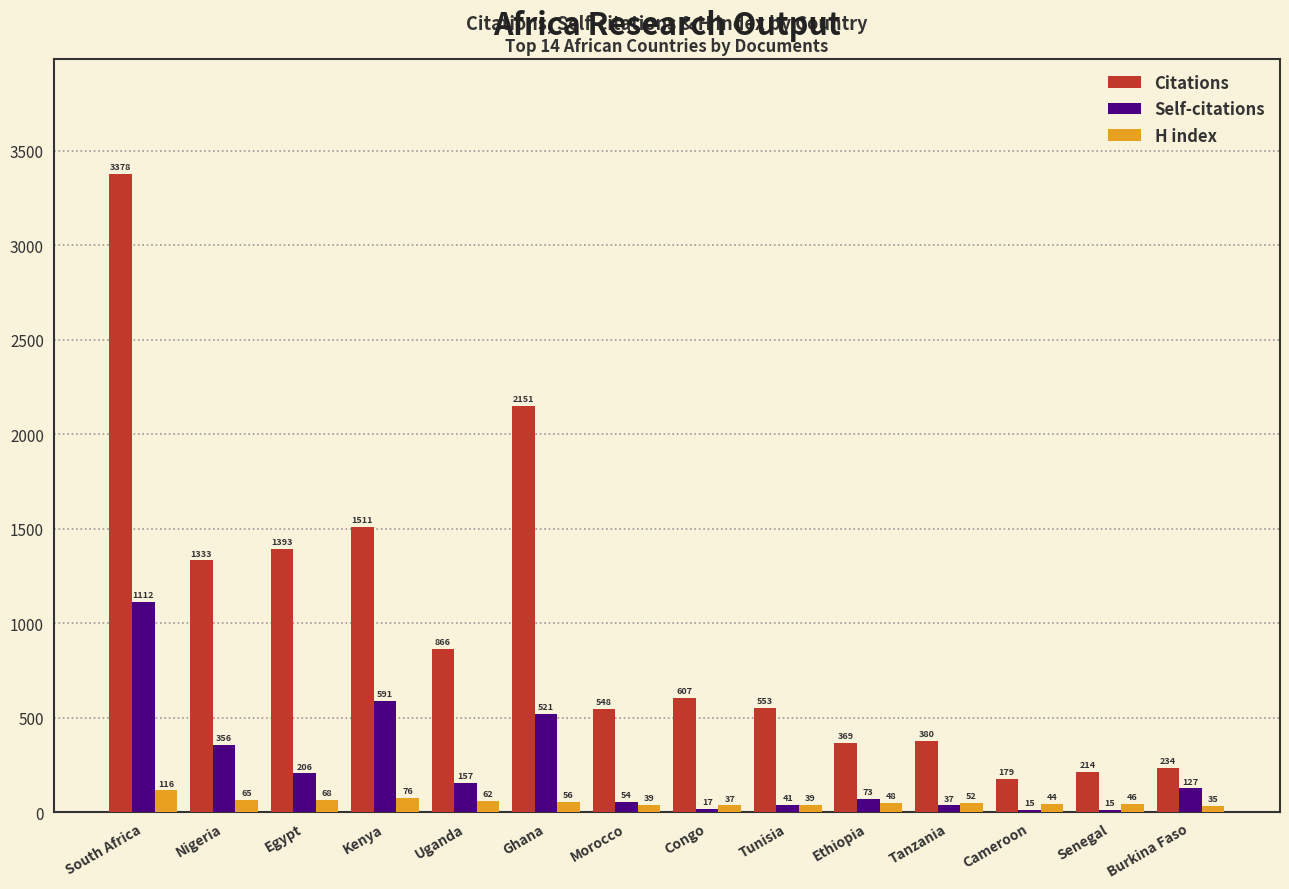

What is the label of the 8th bar from the left?

Congo